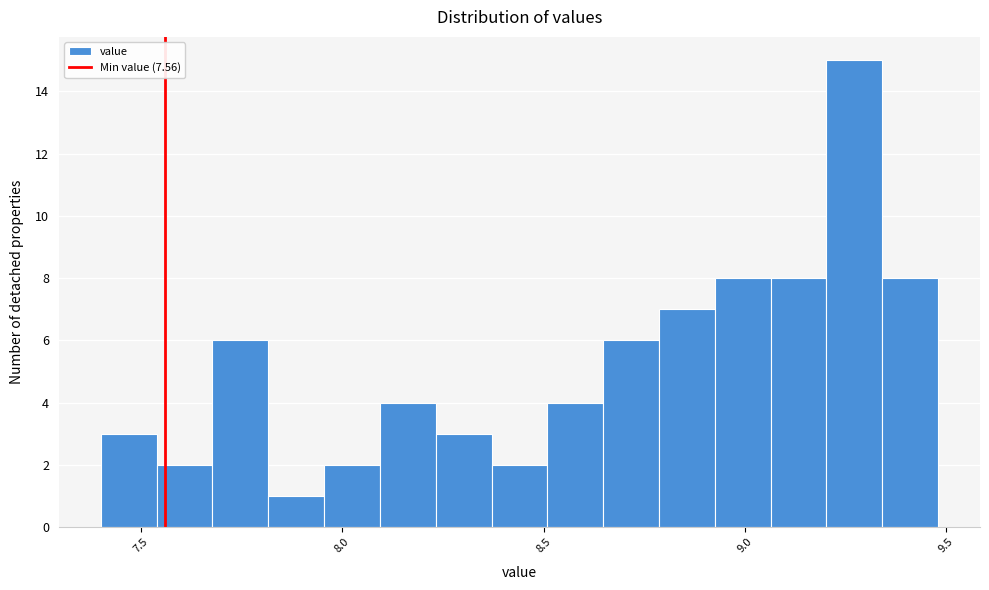

Around what value on the x-axis is the tallest bar? Give the approximate position of its centre, as read against the axis.

9.25